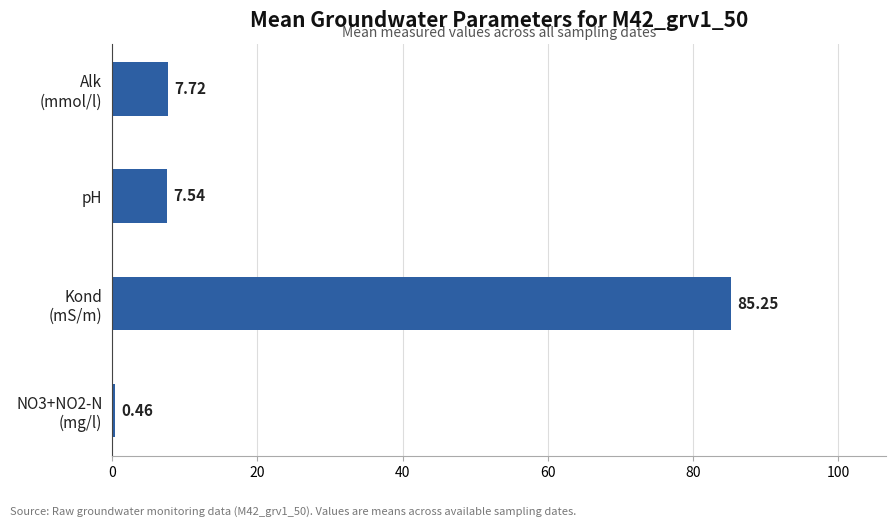

What is the sum of all values?

101.0